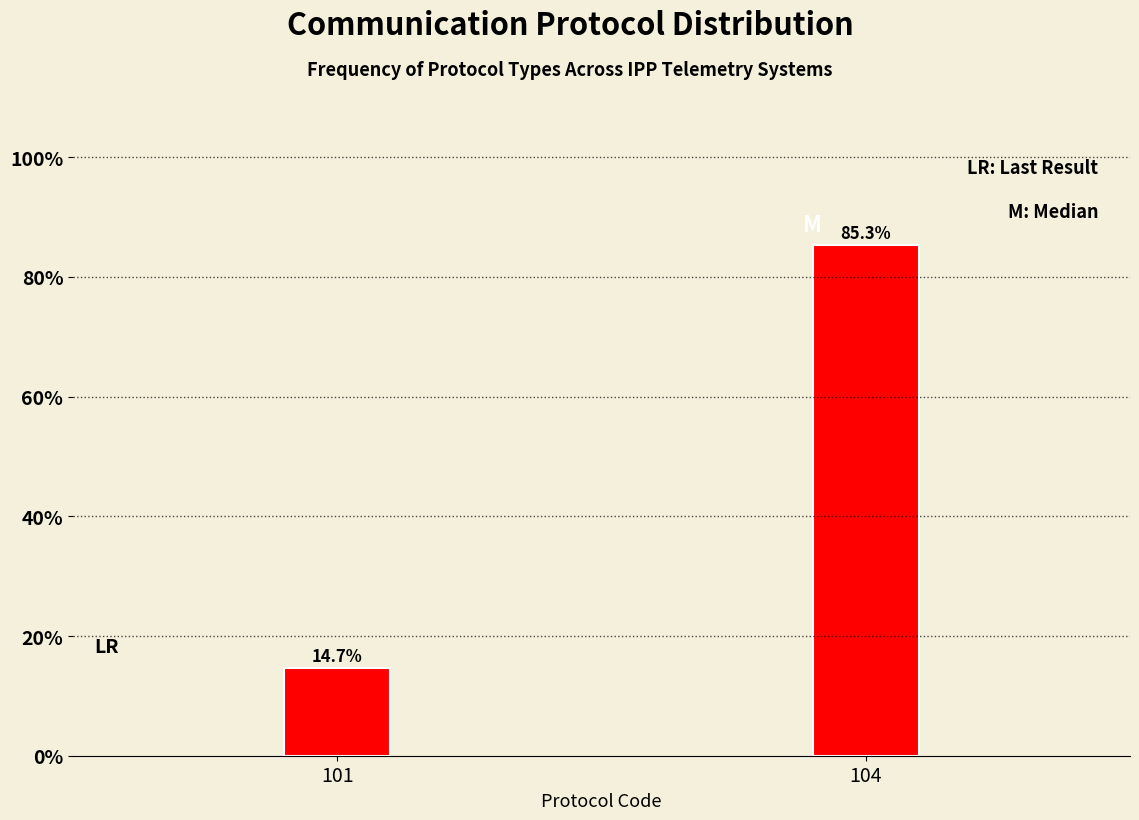

Reading left to right, list all the values displayed in this chart.

101=14.7	104=85.3